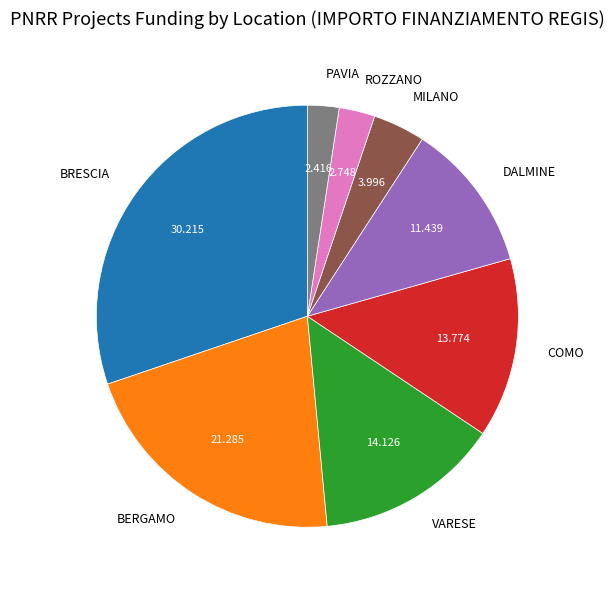

Count the number of slices in the pie.

8